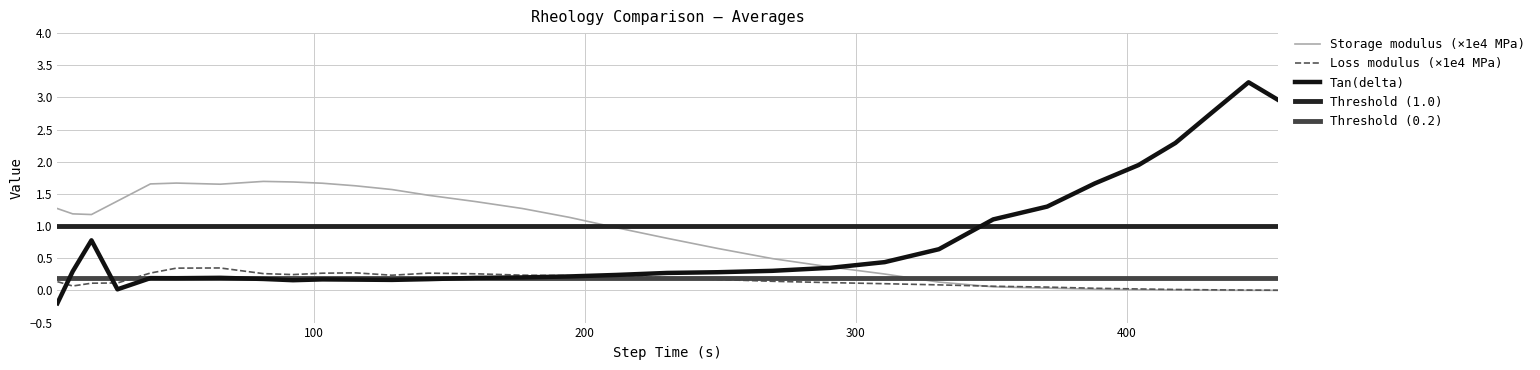

At which category is the sum across all series the highest?

444.83875